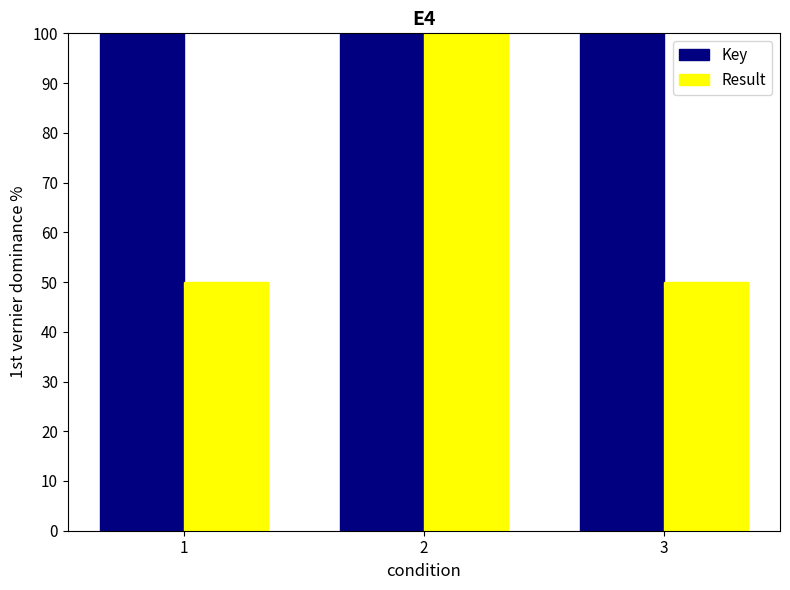

Which series has the largest range (max minus min)?

Result